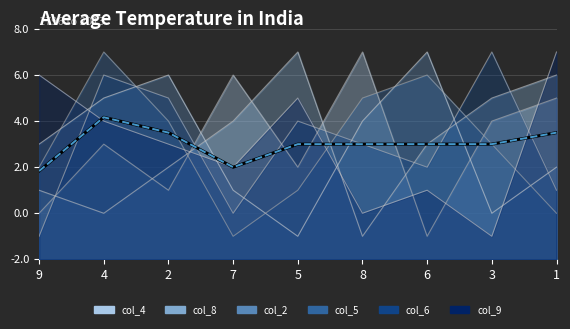

True or false: col_2 has more than 0 points higher than both neighbors.

True